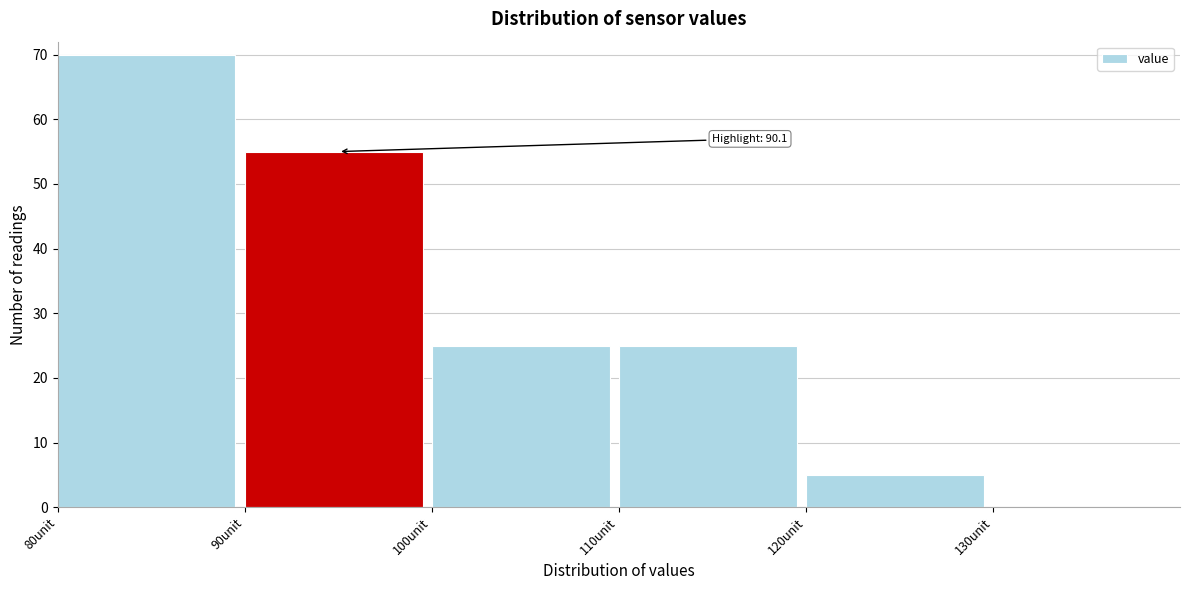

Over which range of the x-axis is the bar tallest?

80 to 90